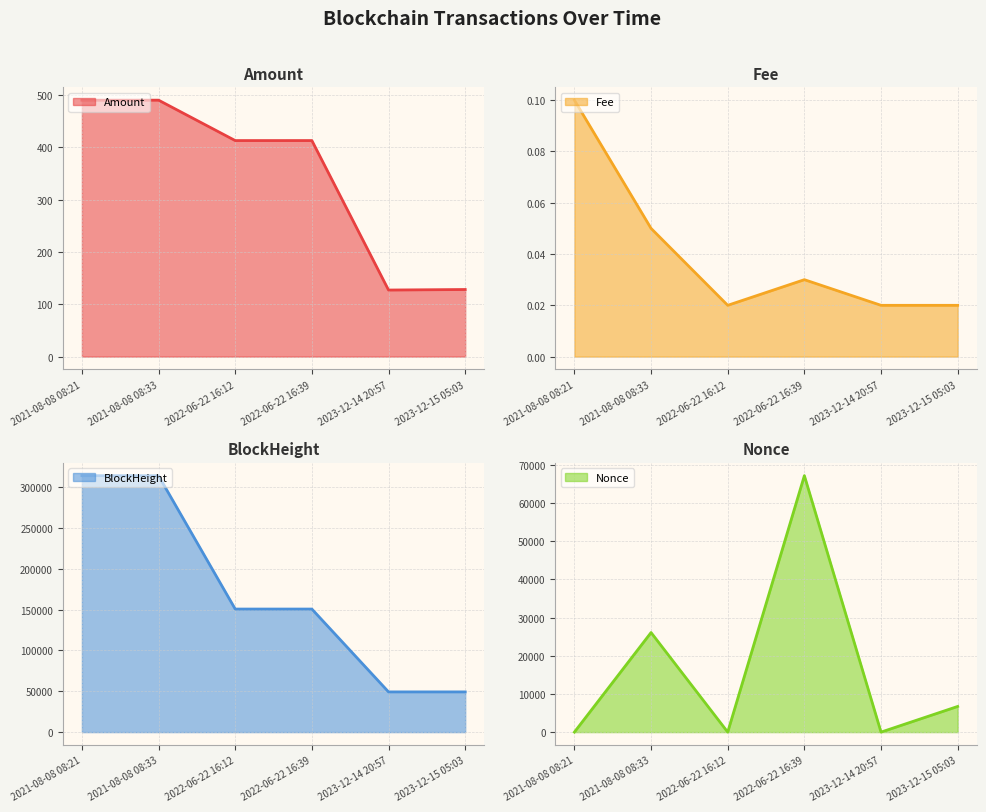

The Fee line series shows 0.1 at 2021-08-08 08:33. True or false?

False